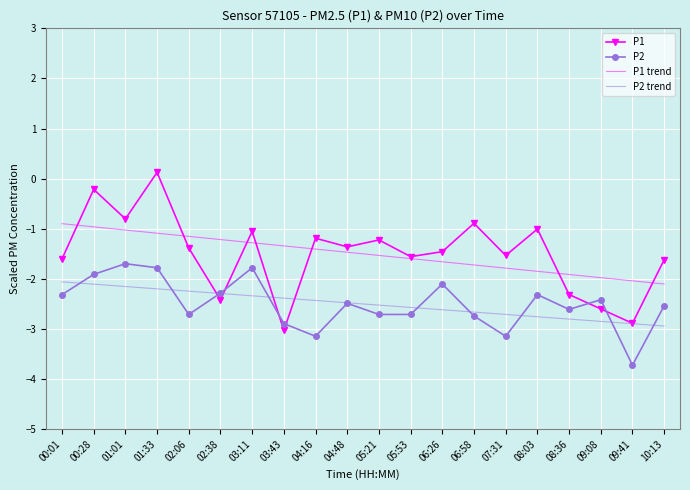

Is it true that P1 trend equals -0.5 at 09:08?

False